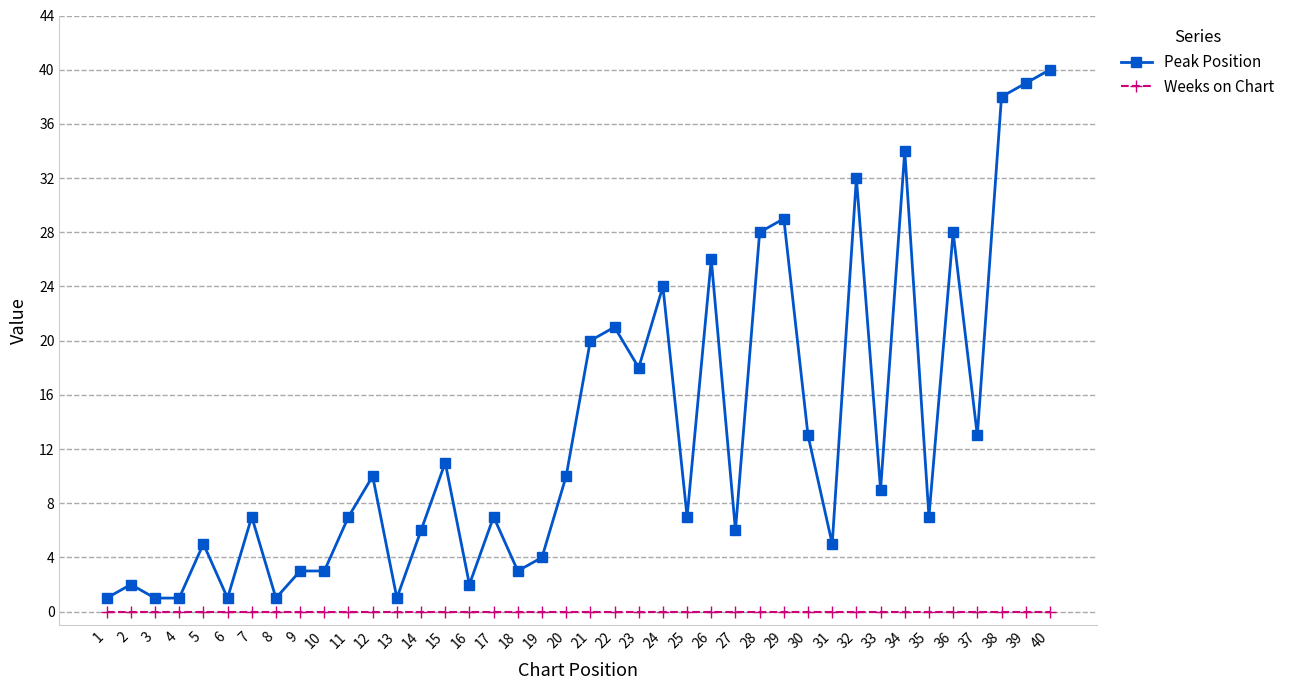

Is it true that Peak Position equals 8 at 26?

False